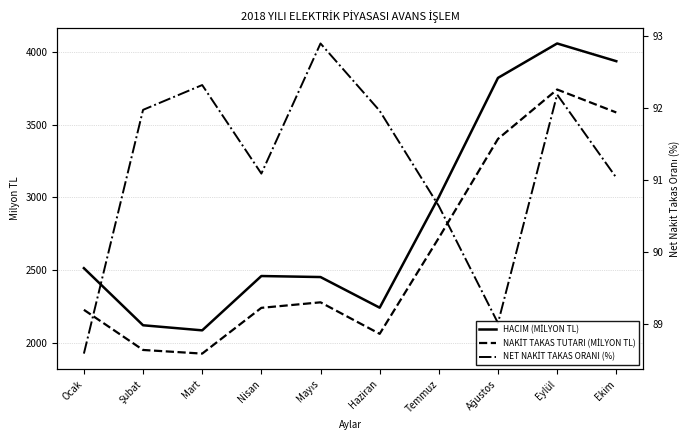

Where is Avans Nakit Takas Tutarı (Milyon TL) nearest to the value 2833?

Temmuz